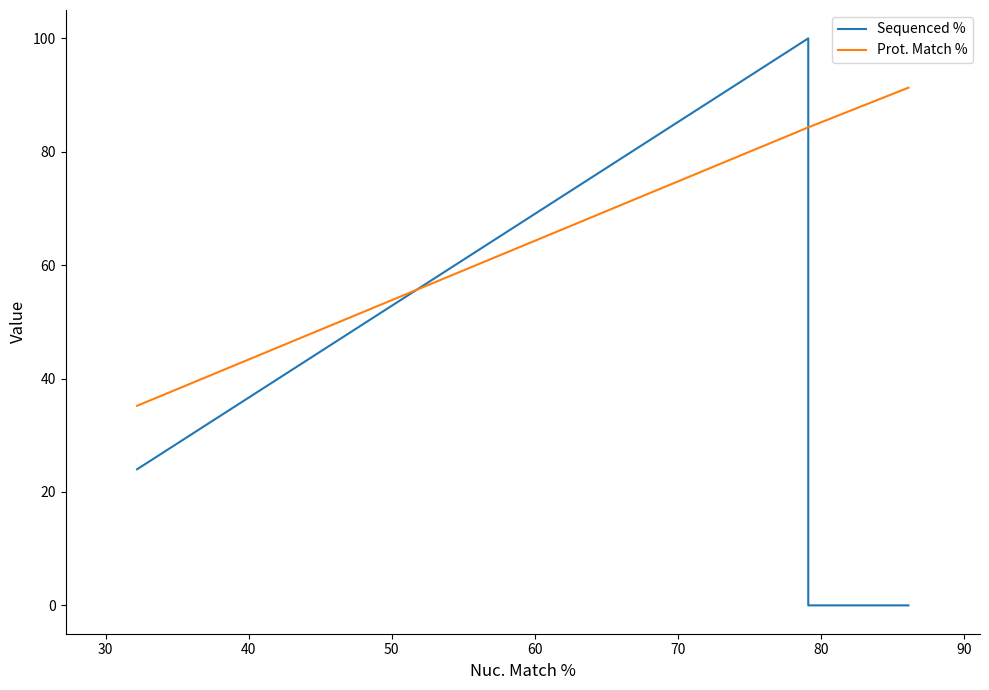

Which series has the largest total across all categories?

Prot. Match %